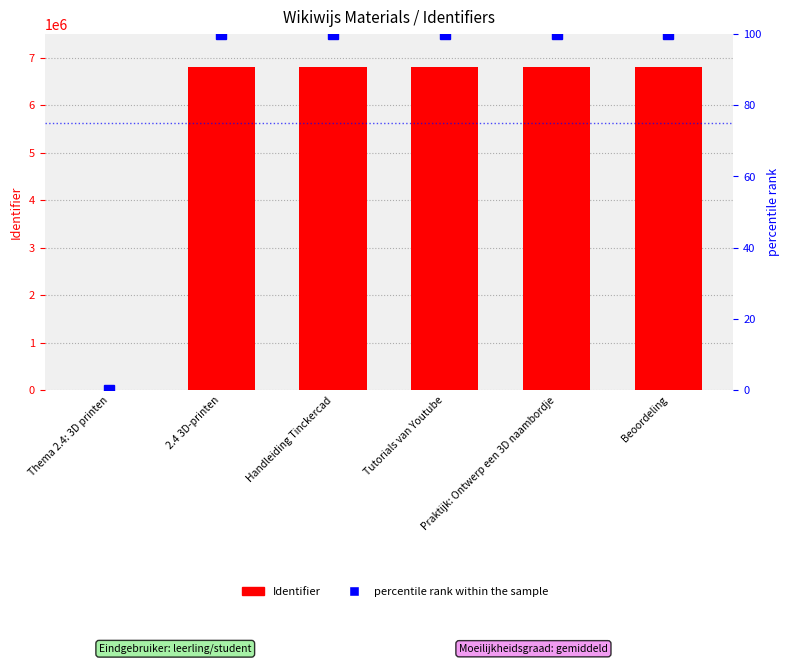

How many distinct data groups are displayed?

2